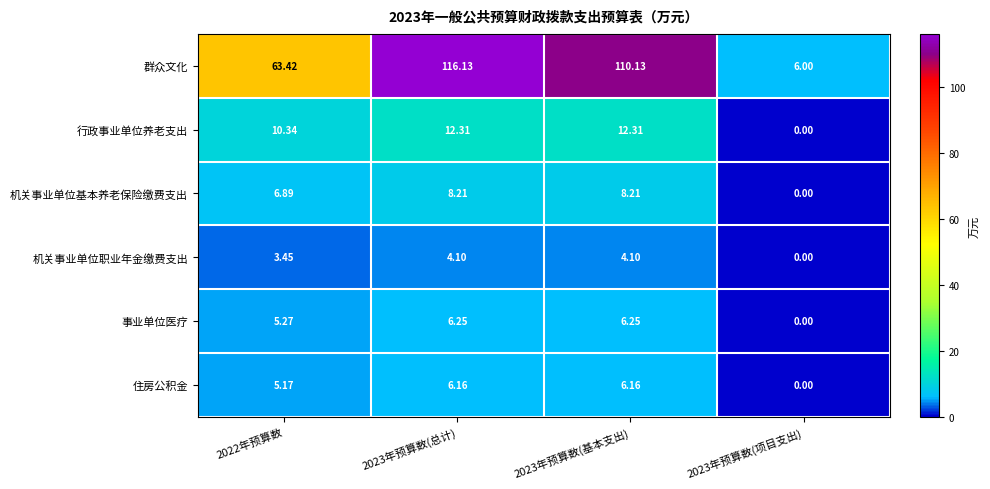

Which series has the largest range (max minus min)?

群众文化